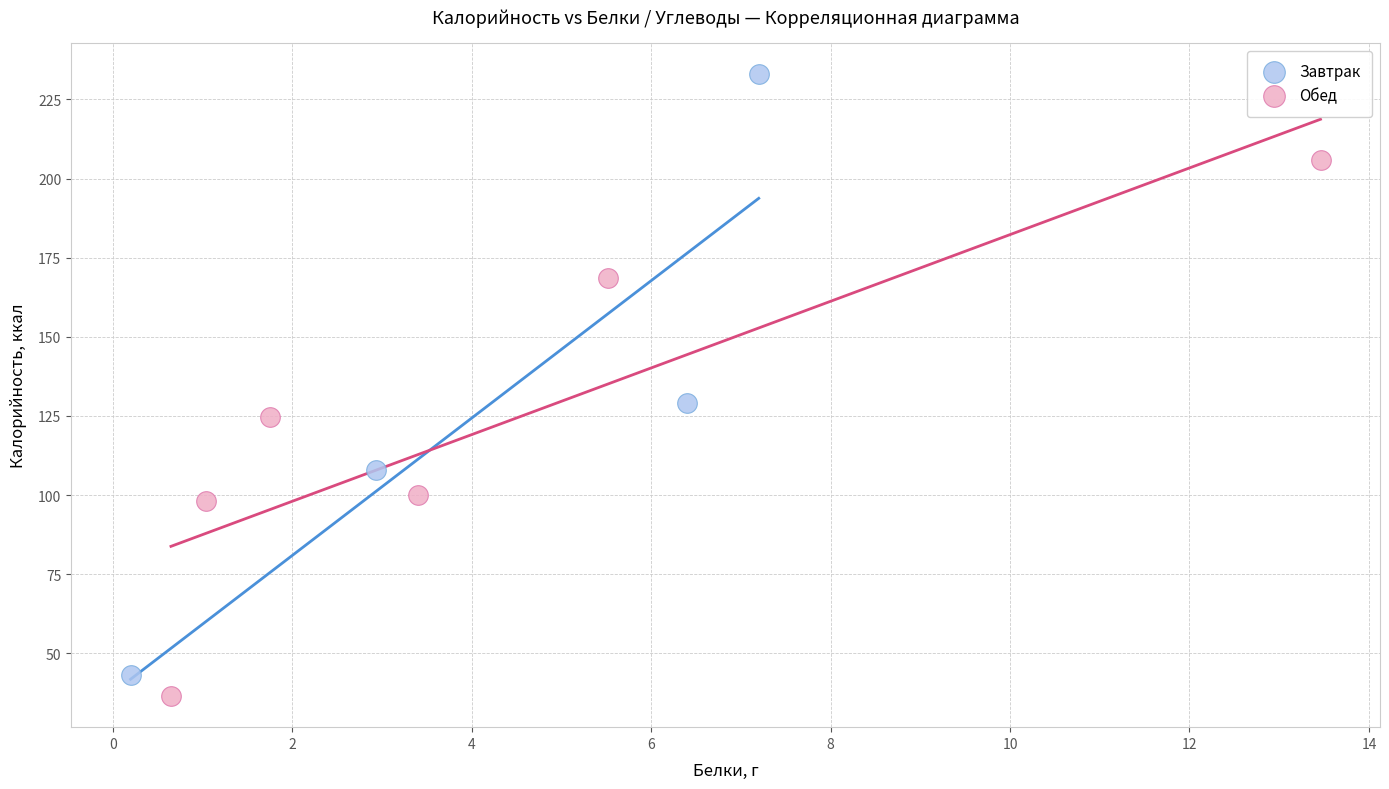

Which series contains the highest Y value?

Завтрак